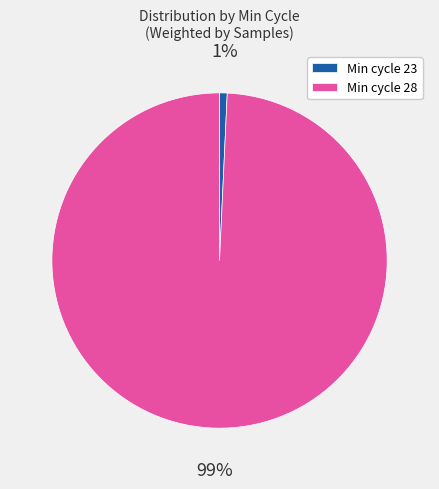

Which has a higher value, Min cycle 23 or Min cycle 28?

Min cycle 28